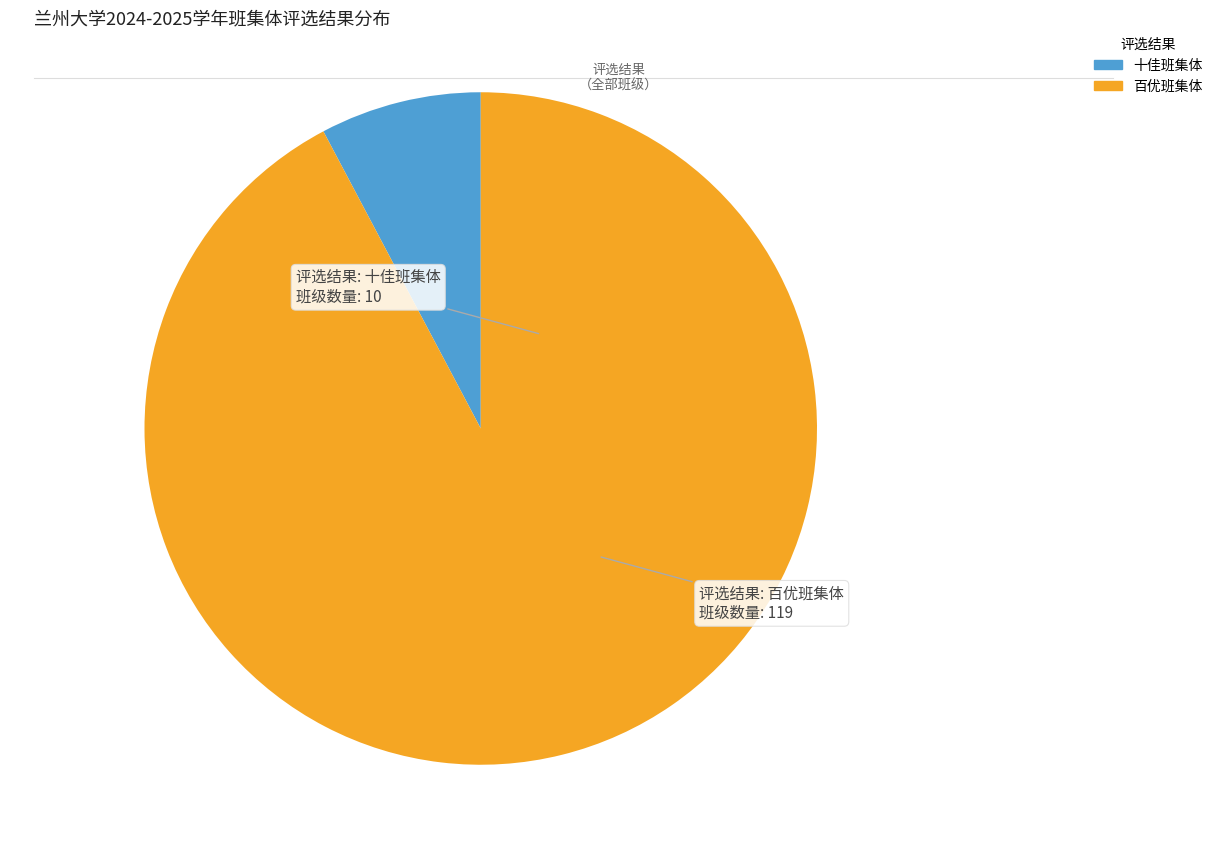

Which category has the biggest portion of the pie?

百优班集体